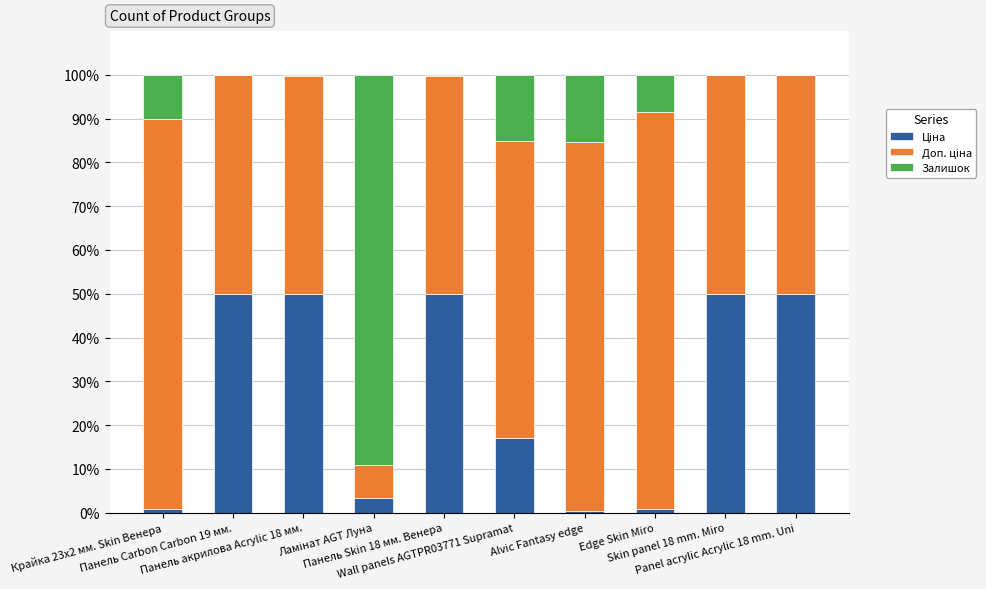

What is the difference between the second highest and second lowest values in the Доп. ціна series?

39.2